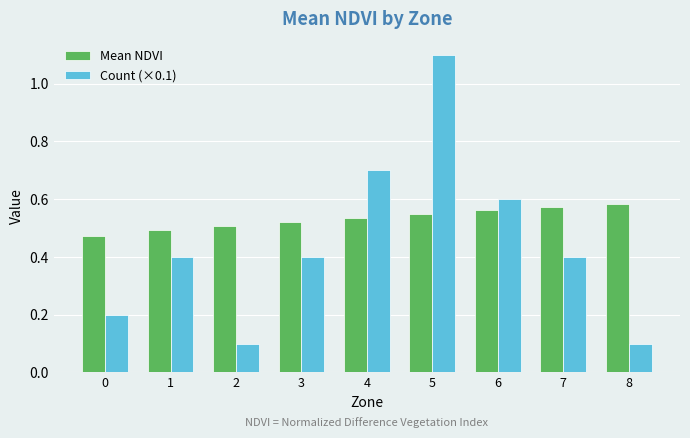

List the series in order of their peak value, highest first.

Count (×0.1), Mean NDVI